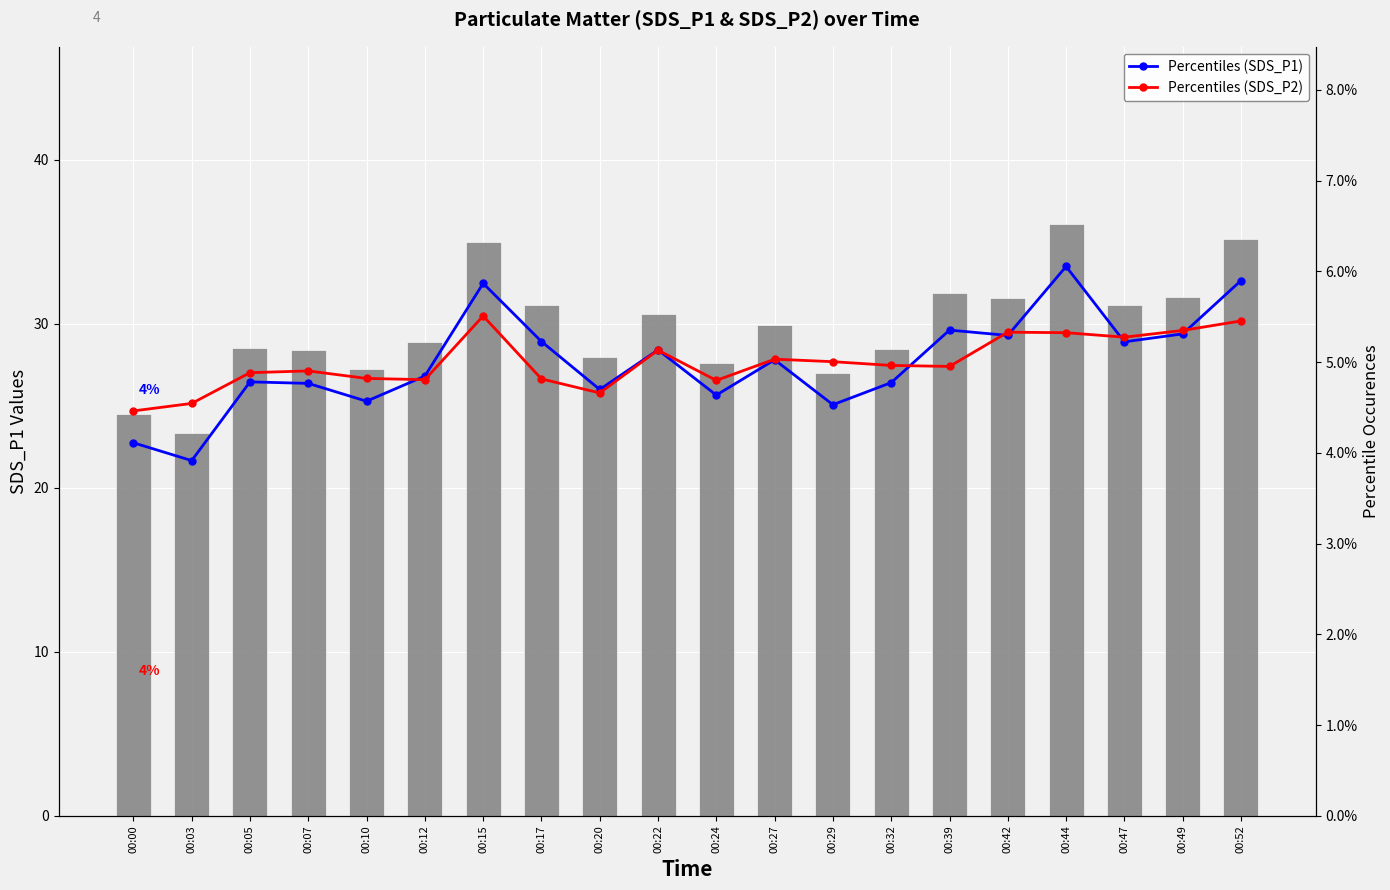

The value of Percentiles (SDS_P1) at 00:05 is 7.8. True or false?

False